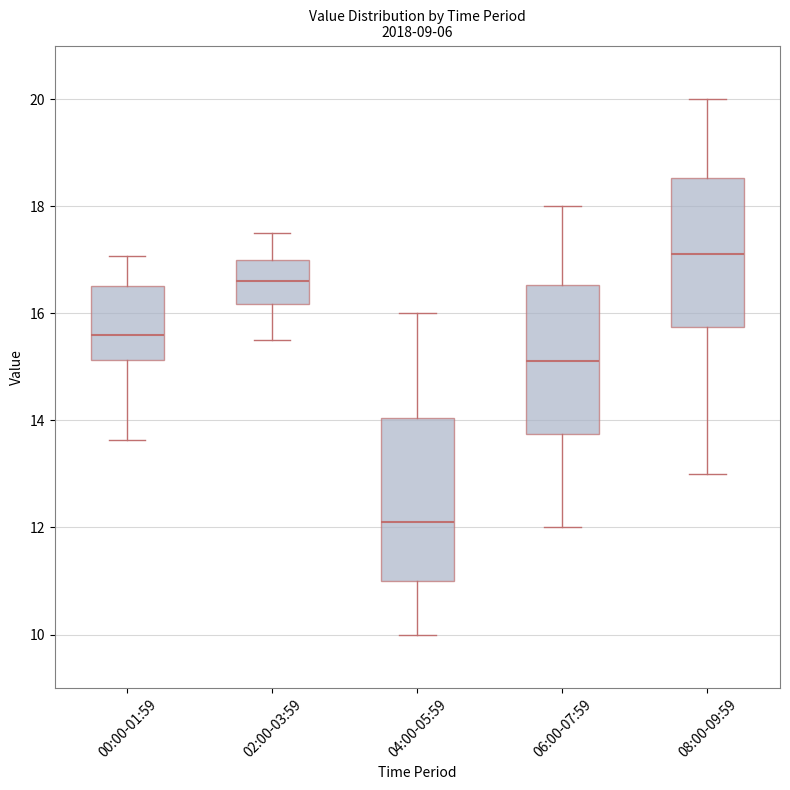

Reading left to right, transcribe this box plot: for each box, give where its median line is, the range the box spans, and where its two whiskers end, as read against the y-axis. The values are not printed on the chart, so give them approximately, as read against the axis.

00:00-01:59: median 15.6, box 15.2 to 16.6, whiskers 13.6 to 17.0
02:00-03:59: median 16.6, box 16.2 to 17.0, whiskers 15.6 to 17.6
04:00-05:59: median 12.2, box 11.0 to 14.0, whiskers 10.0 to 16.0
06:00-07:59: median 15.2, box 13.8 to 16.6, whiskers 12.0 to 18.0
08:00-09:59: median 17.2, box 15.8 to 18.6, whiskers 13.0 to 20.0